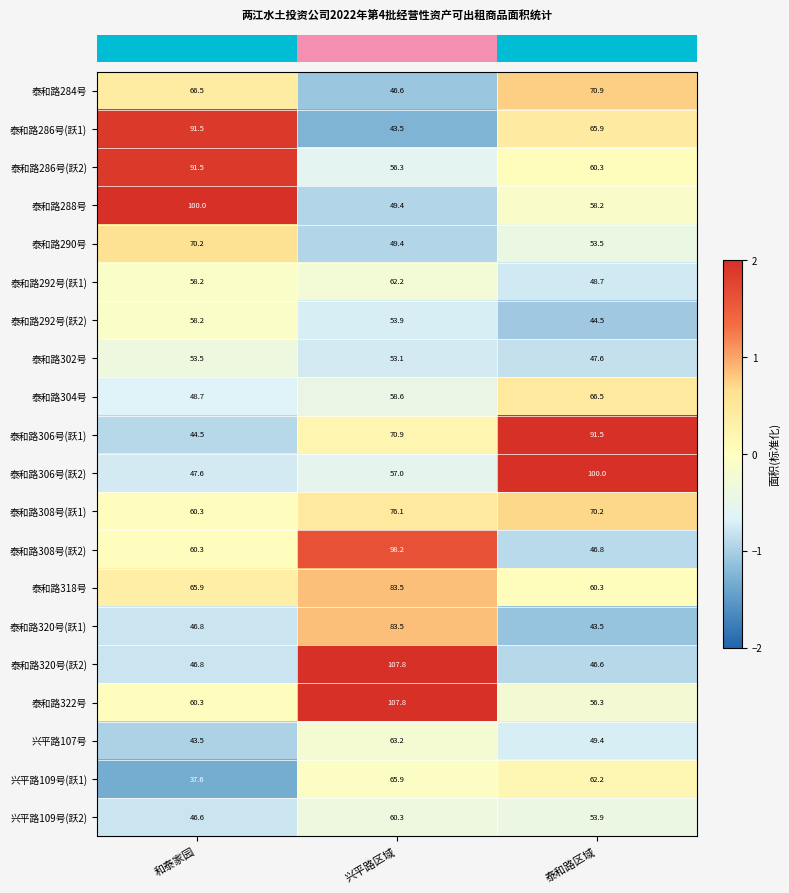

What is the sum of the 泰和路286号(跃2) values at 泰和路区域 and 兴平路区域?

116.6